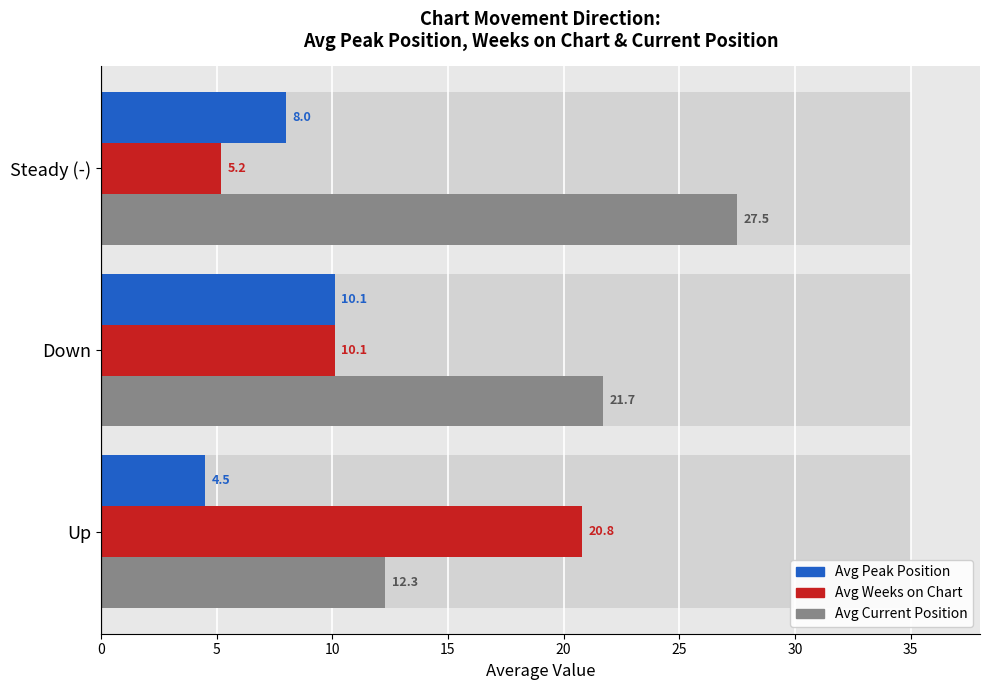

How many groups of bars are there?

3